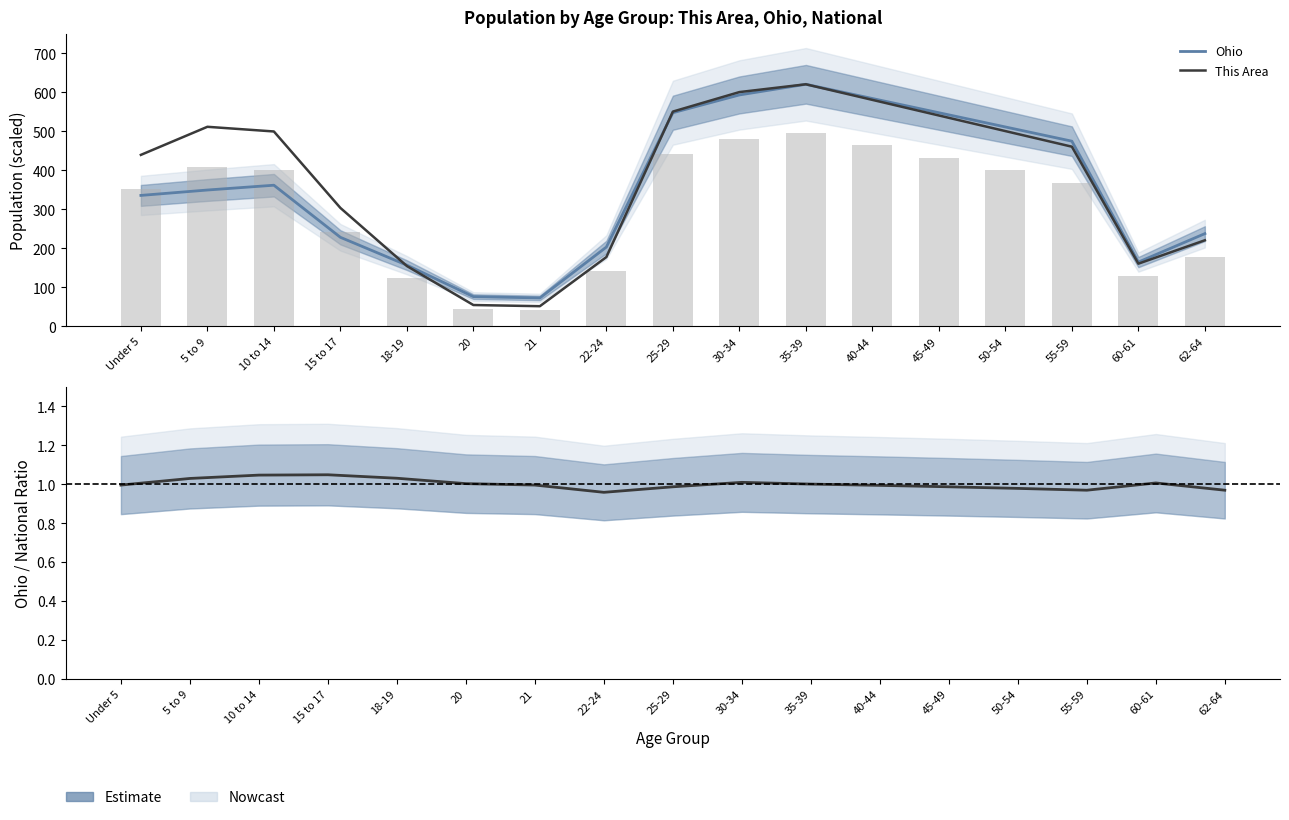

Which category has the lowest value in the This Area series?

21